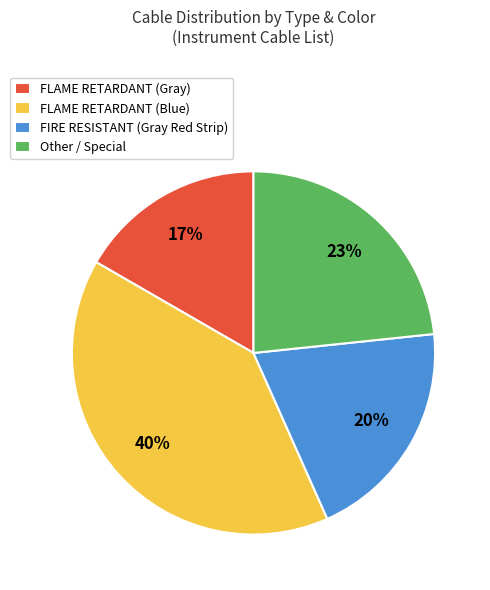

Between FLAME RETARDANT (Gray) and FIRE RESISTANT (Gray Red Strip), which is larger?

FIRE RESISTANT (Gray Red Strip)